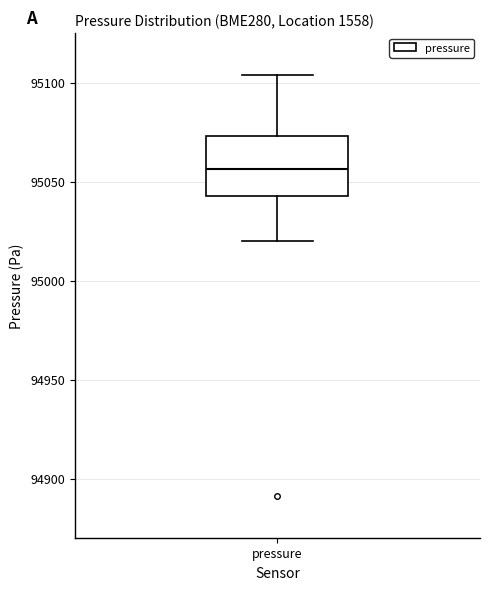

Transcribe this box plot: give where the median line is, the range the box spans, and where the two whiskers end, as read against the y-axis. The values are not printed on the chart, so give them approximately, as read against the axis.

median 95055, box 95045 to 95075, whiskers 95020 to 95105